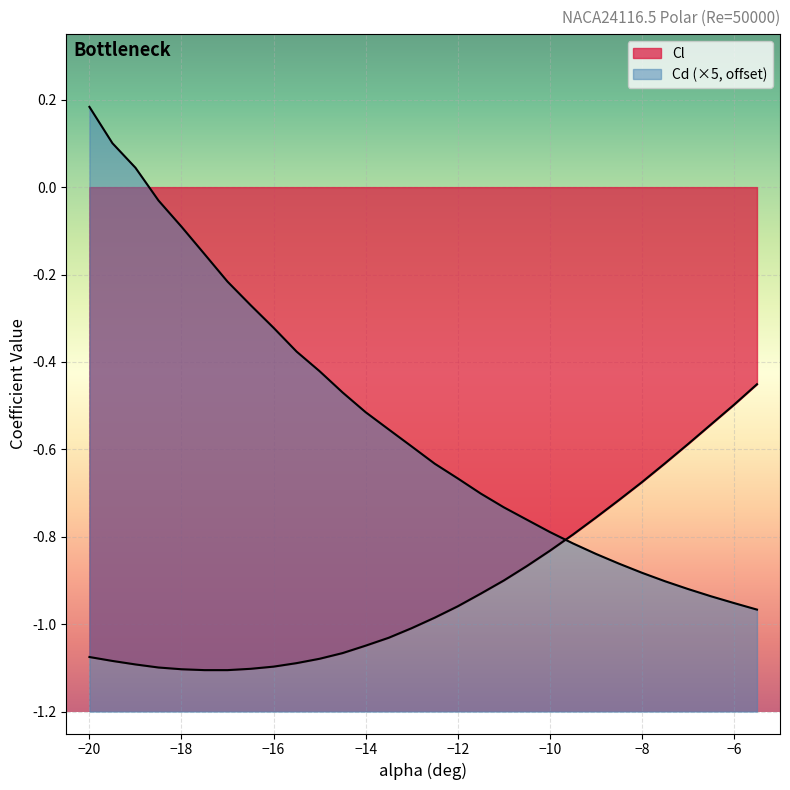

What is the label of the 25th point from the left?

-8